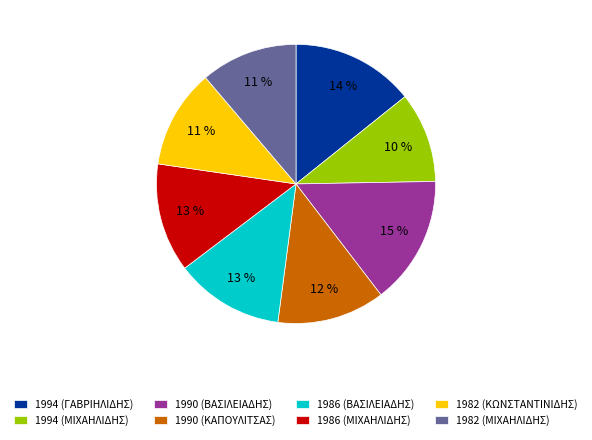

Which slice is the largest?

1990 (ΒΑΣΙΛΕΙΑΔΗΣ)